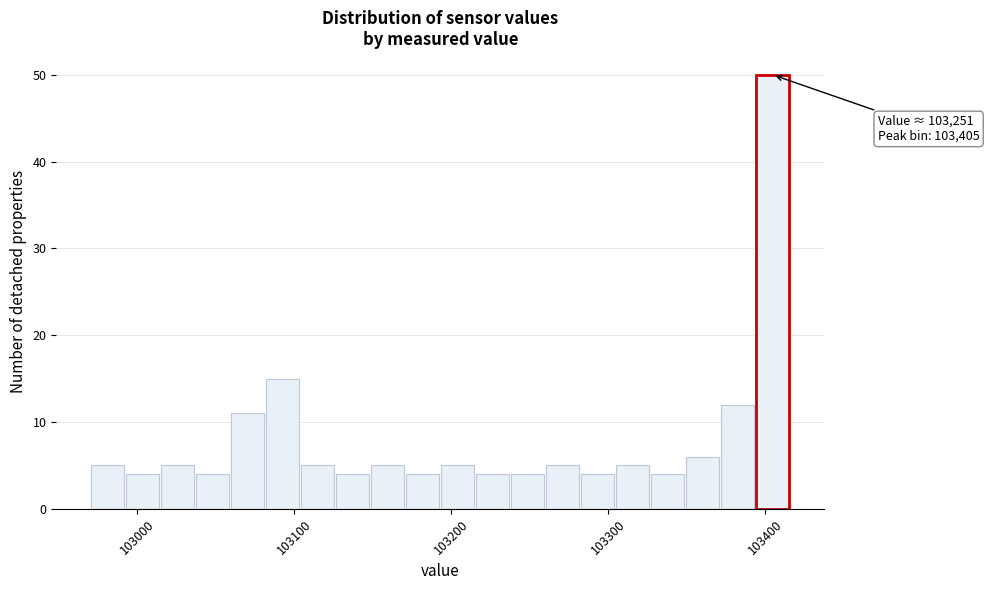

Around what value on the x-axis is the tallest bar? Give the approximate position of its centre, as read against the axis.

103400